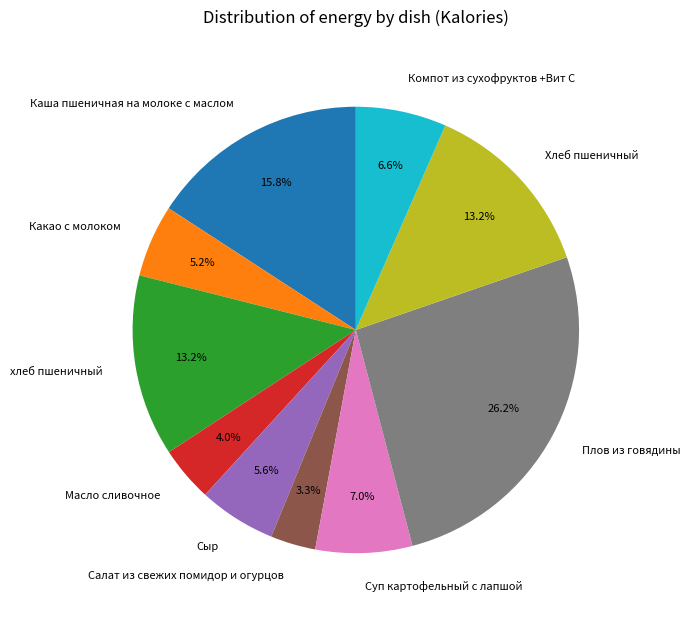

To the nearest percent, what is the difference between the largest and smallest slice percentages?

23%